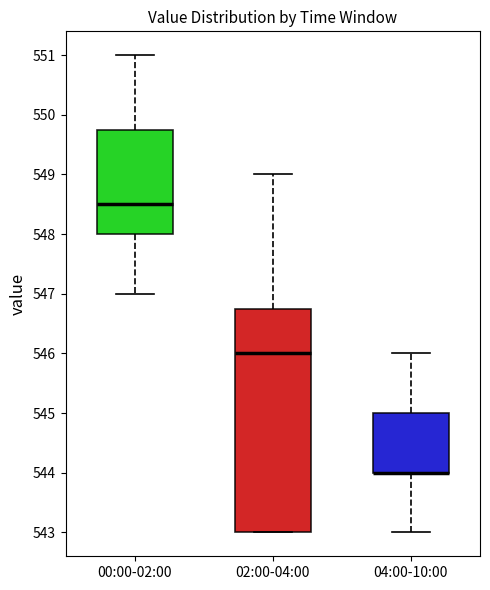

Reading left to right, transcribe this box plot: for each box, give where its median line is, the range the box spans, and where its two whiskers end, as read against the y-axis. The values are not printed on the chart, so give them approximately, as read against the axis.

00:00-02:00: median 548.5, box 548.0 to 549.8, whiskers 547.0 to 551.0
02:00-04:00: median 546.0, box 543.0 to 546.8, whiskers 543.0 to 549.0
04:00-10:00: median 544.0 (drawn on the box's lower edge), box 544.0 to 545.0, whiskers 543.0 to 546.0